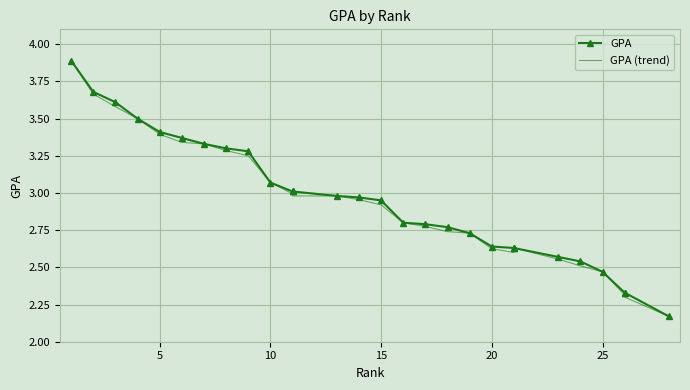

Which series has the widest spread of values?

GPA